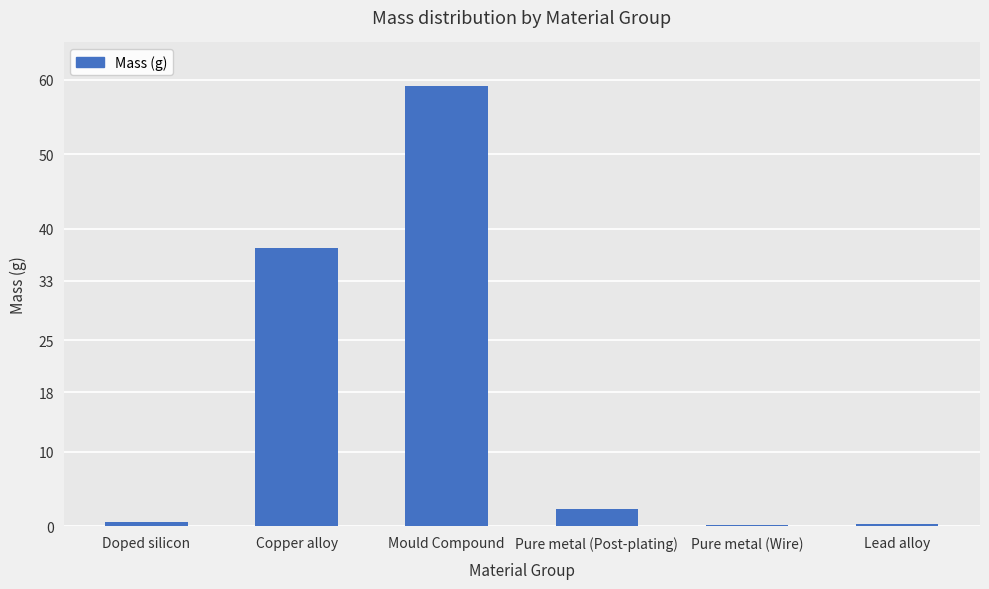

Which label corresponds to the largest value in the chart?

Mould Compound